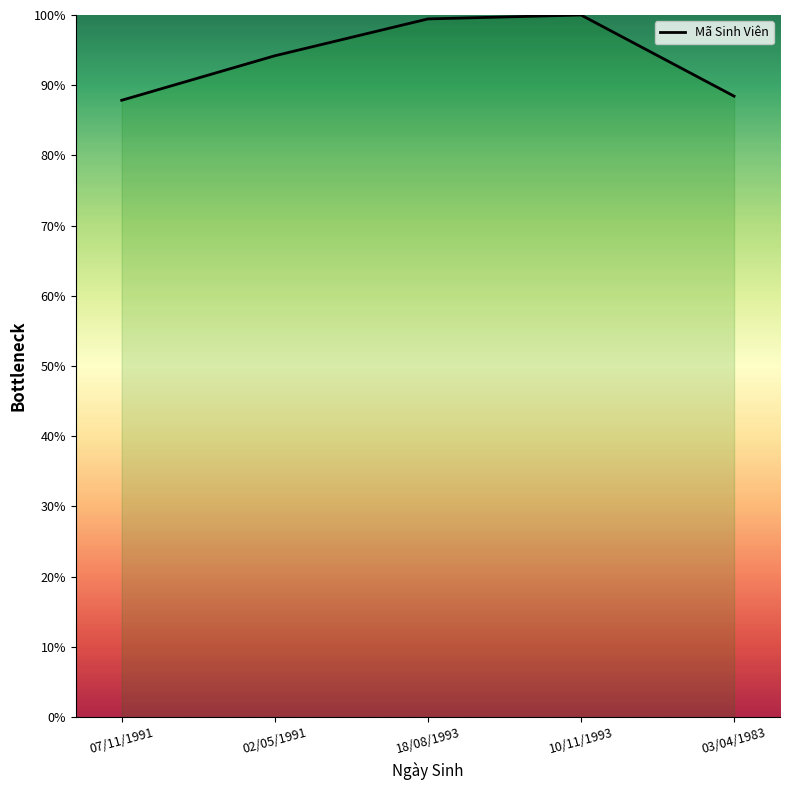

What position from the right is 10/11/1993?

2